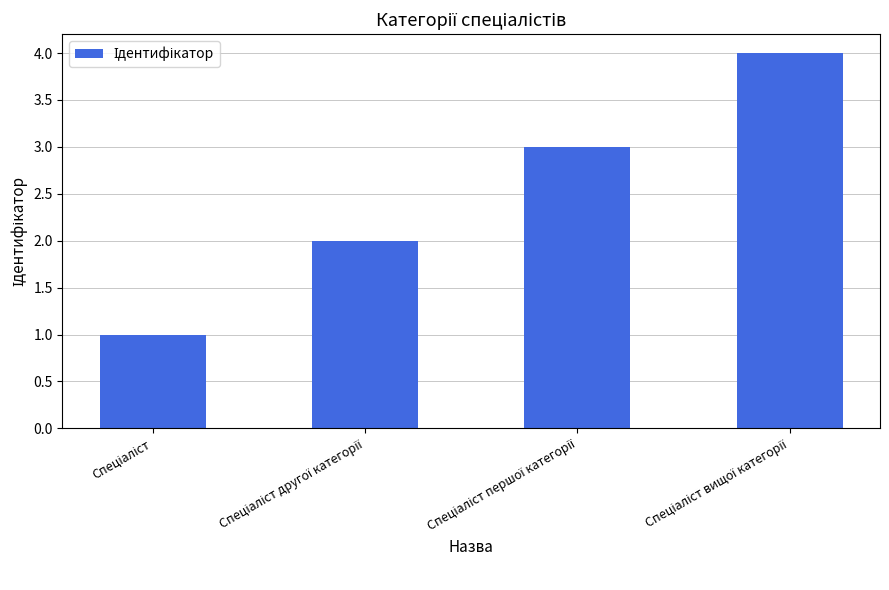

What is the sum of all values?

10